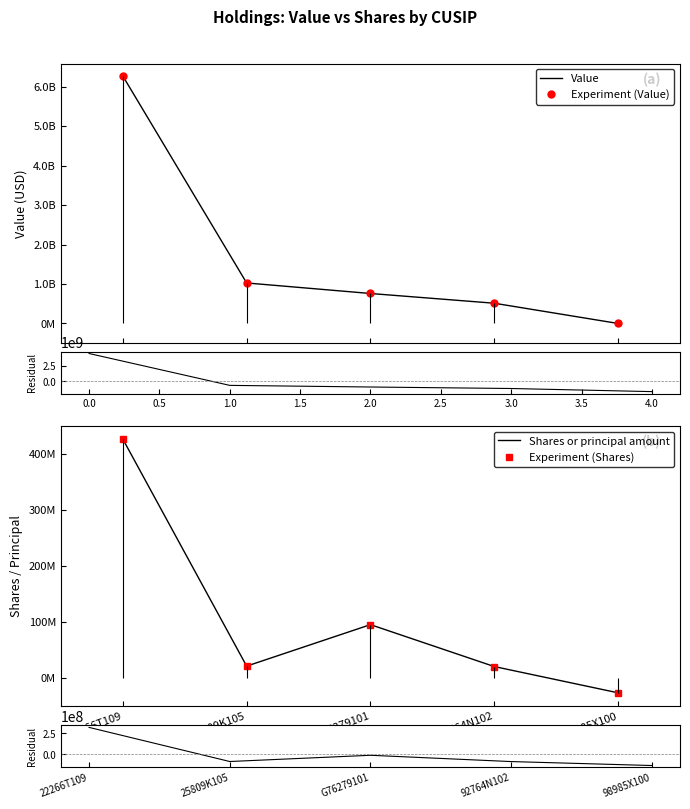

At 22266T109, list the series in order from largest to smallest.

Value, Experiment (Value), Shares or principal amount, Experiment (Shares)